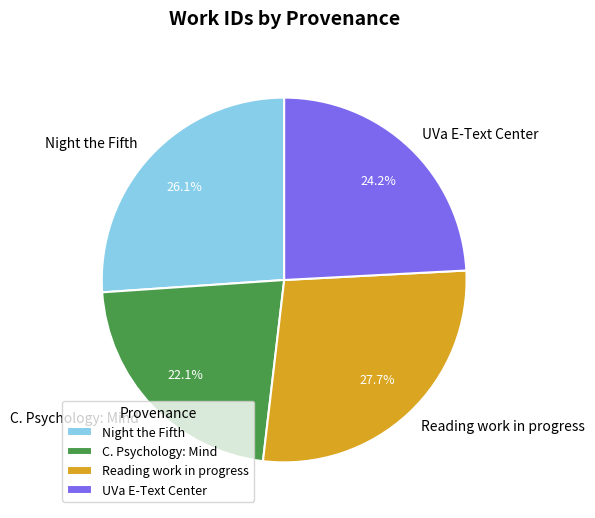

Which has a higher value, Reading work in progress or C. Psychology: Mind?

Reading work in progress